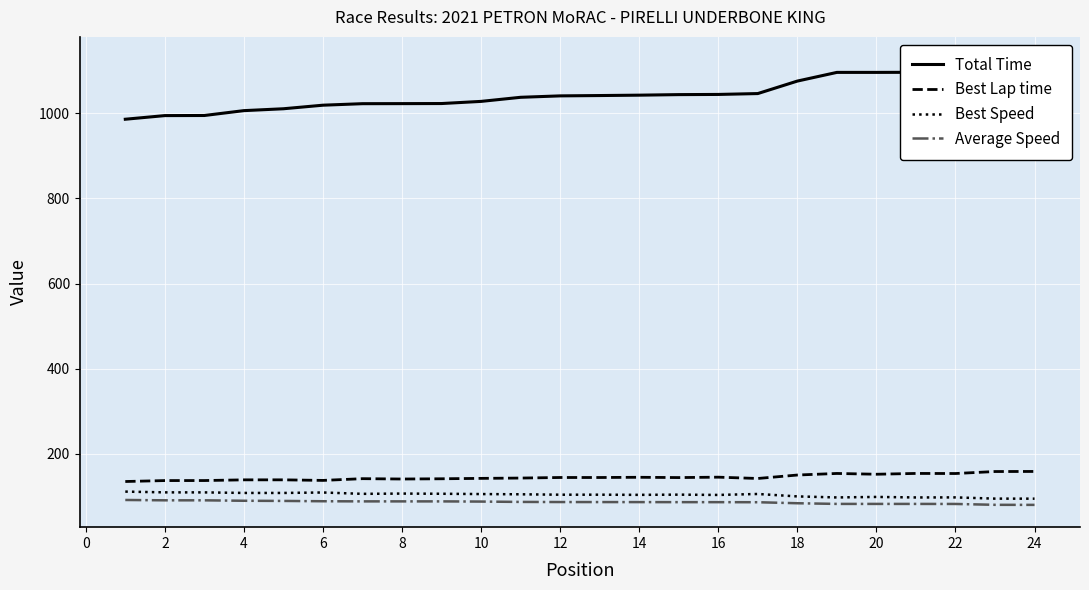

How many interior local valleys does the Best Lap time series have?

7